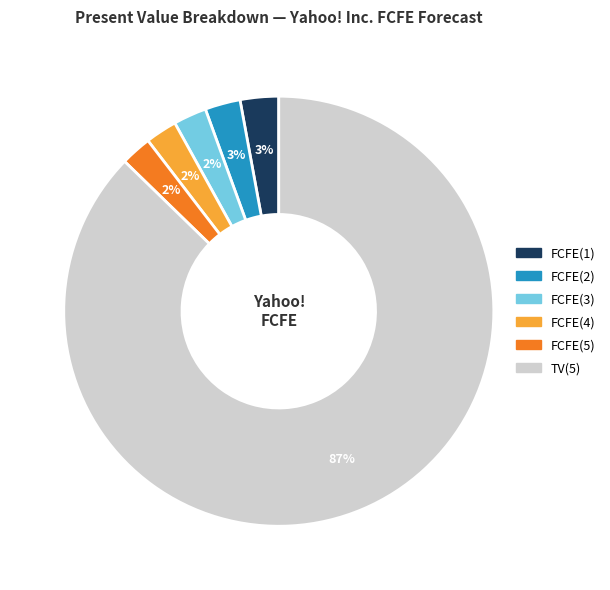

True or false: TV(5) accounts for 95% of the total.

False